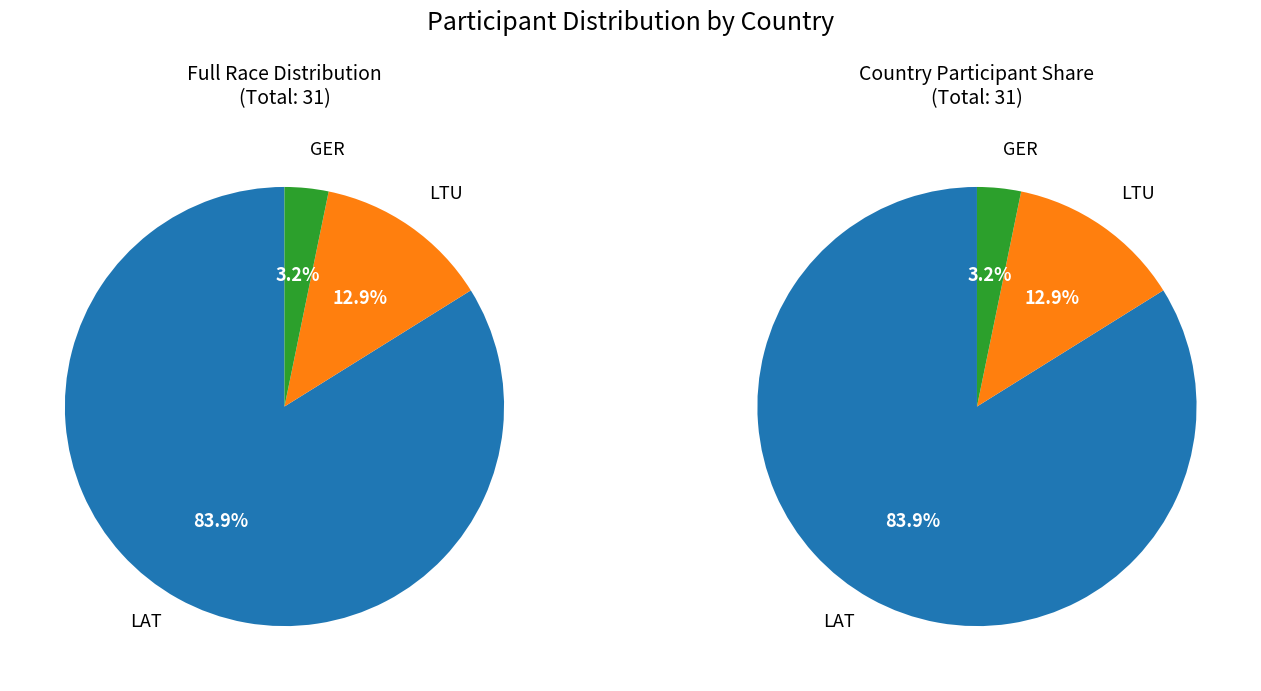

Rank the categories by value from highest to lowest.

LAT, LTU, GER